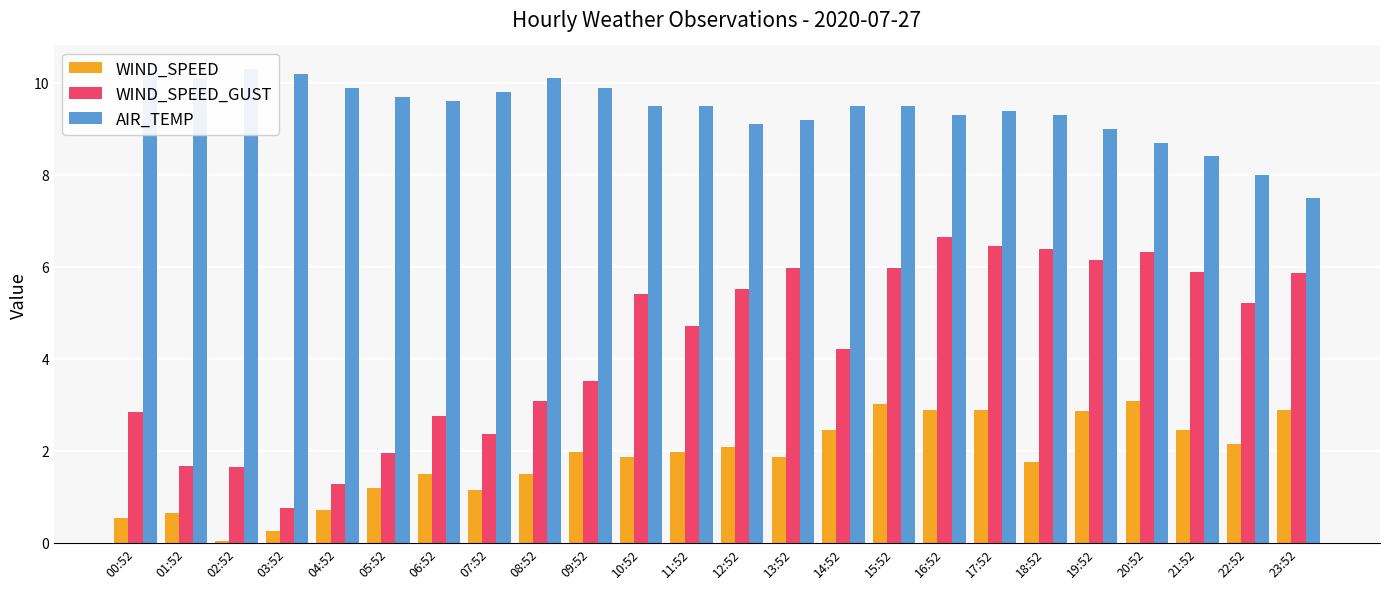

Are the bars horizontal?

No